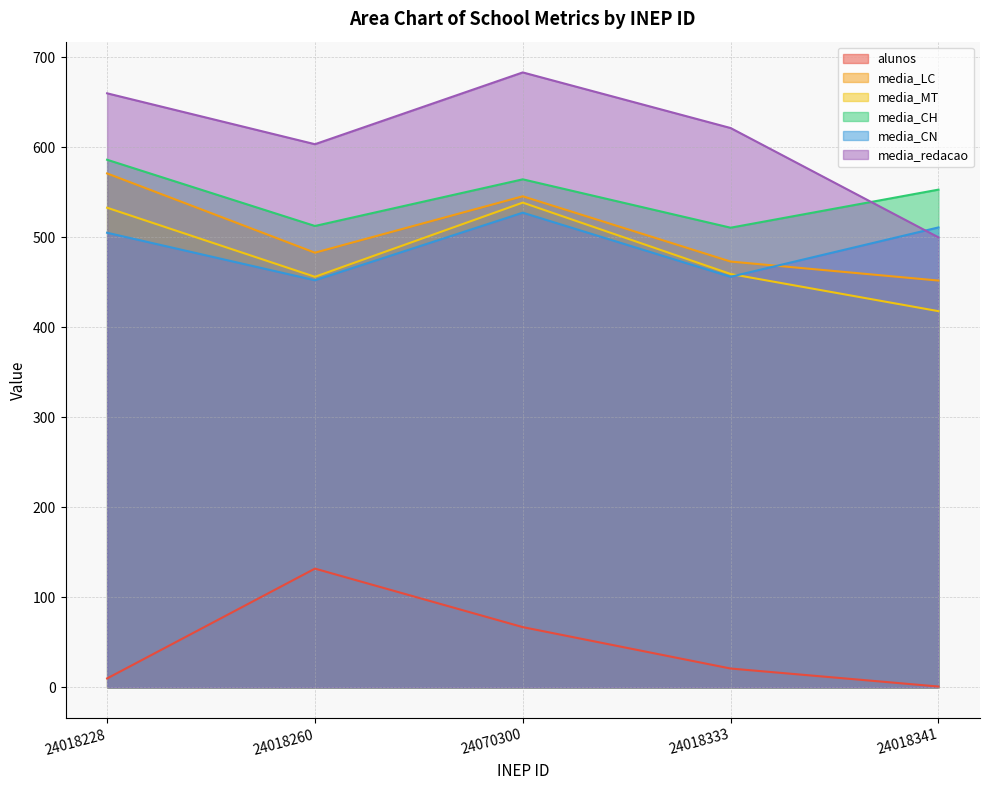

What is the difference between the second highest and second lowest values in the alunos series?

57.0